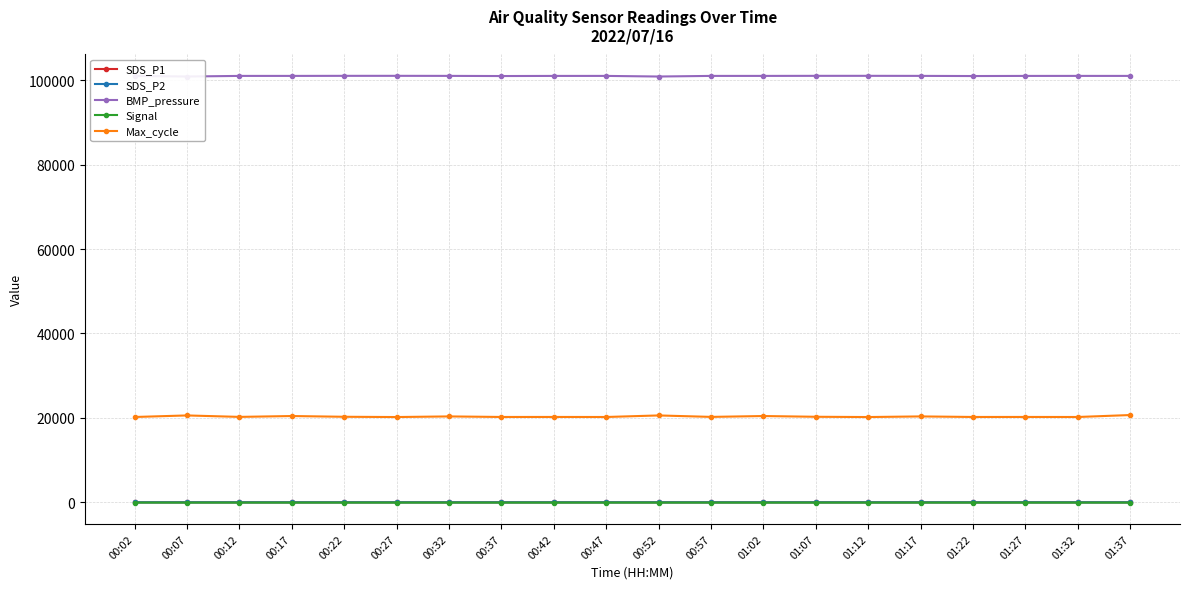

At which category does Max_cycle reach its first local peak?

00:07